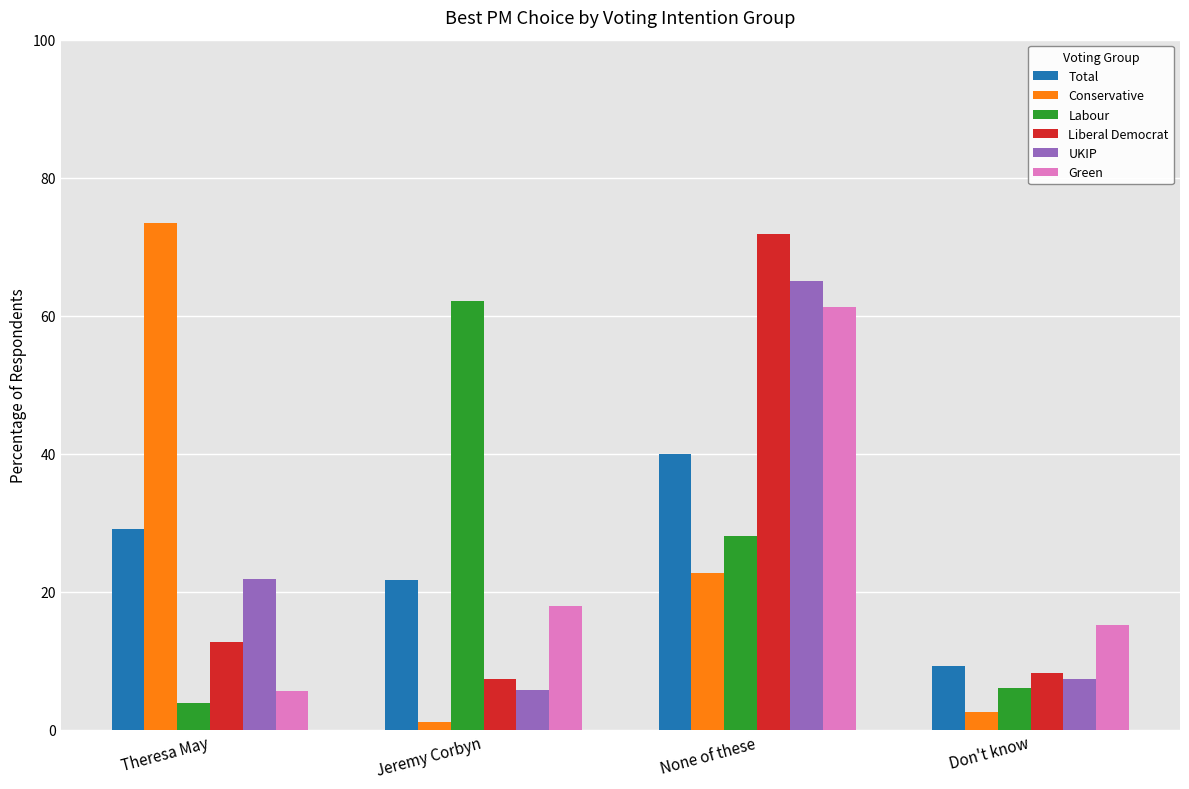

Reading right to left, list all the values displayed in this chart.

Total: Don't know=9.2	None of these=40.0	Jeremy Corbyn=21.7	Theresa May=29.1
Conservative: Don't know=2.6	None of these=22.7	Jeremy Corbyn=1.1	Theresa May=73.5
Labour: Don't know=6.0	None of these=28.1	Jeremy Corbyn=62.1	Theresa May=3.9
Liberal Democrat: Don't know=8.2	None of these=71.8	Jeremy Corbyn=7.3	Theresa May=12.7
UKIP: Don't know=7.3	None of these=65.1	Jeremy Corbyn=5.7	Theresa May=21.8
Green: Don't know=15.2	None of these=61.2	Jeremy Corbyn=18.0	Theresa May=5.6